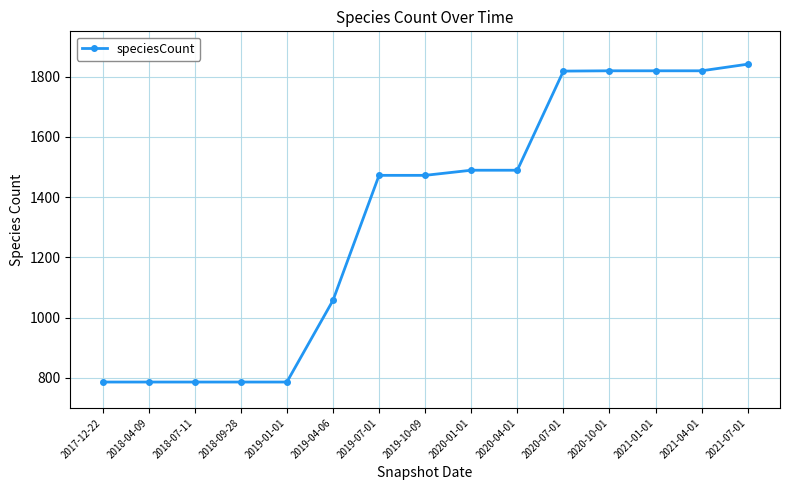

Approximately how many times larger is the value at 2020-01-01 compared to 2018-04-09?

1.9